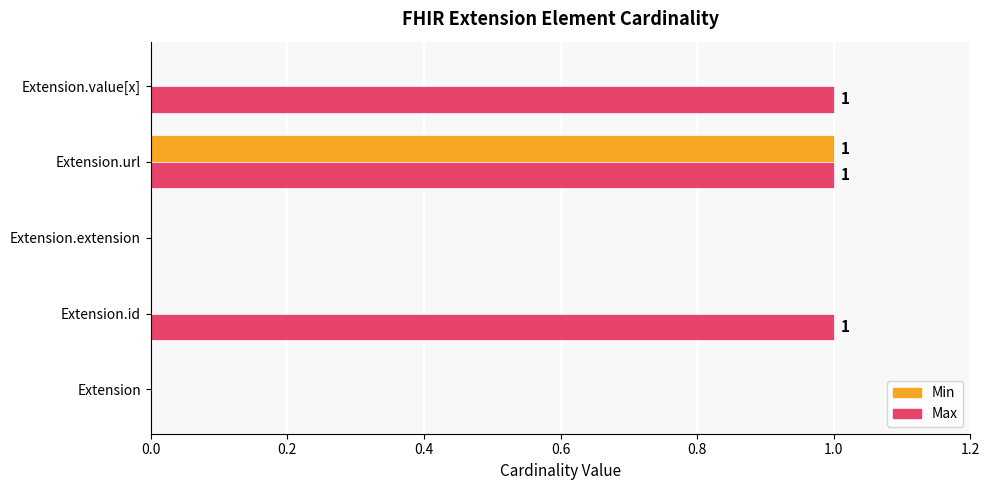

Which series changed the most between Extension and Extension.id?

Max